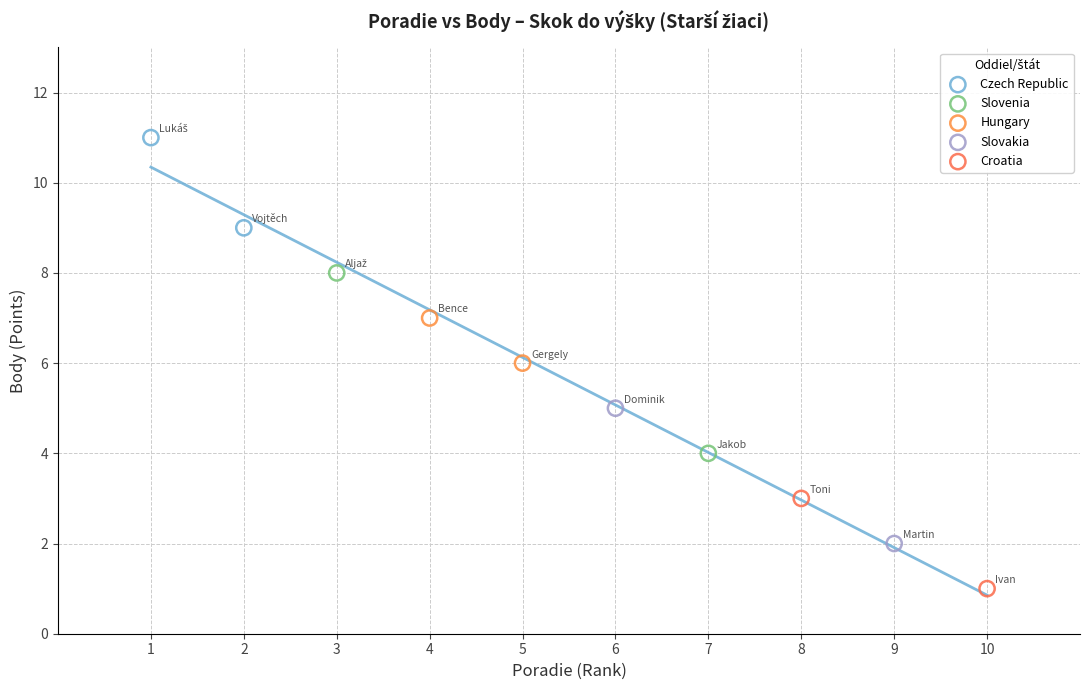

Which series contains the highest Y value?

Czech Republic